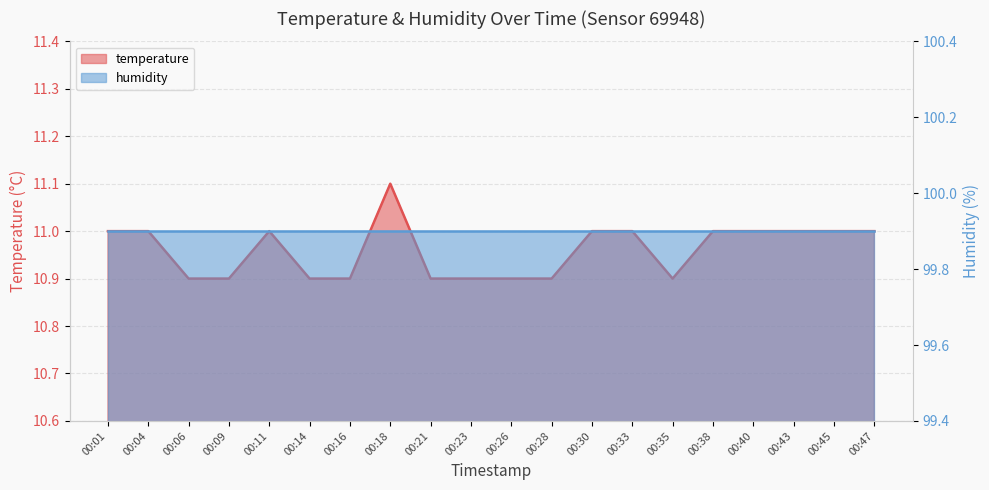

Rank the categories by value from highest to lowest.

00:18, 00:01, 00:04, 00:11, 00:30, 00:33, 00:38, 00:40, 00:43, 00:45, 00:47, 00:06, 00:09, 00:14, 00:16, 00:21, 00:23, 00:26, 00:28, 00:35